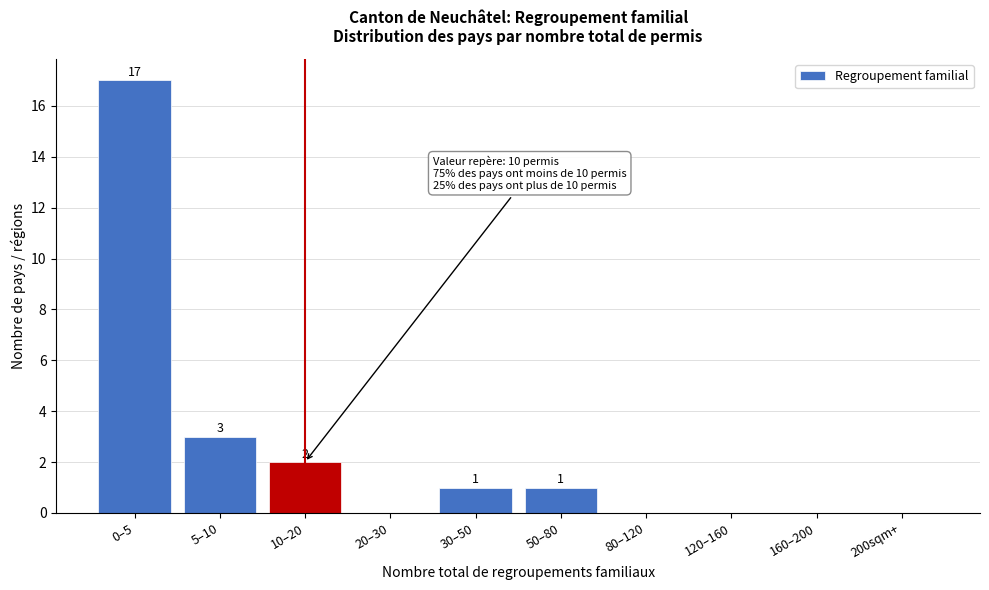

Reading left to right, what are all the values shown in this chart?

0–5=17	5–10=3	10–20=2	20–30=0	30–50=1	50–80=1	80–120=0	120–160=0	160–200=0	200sqm+=0